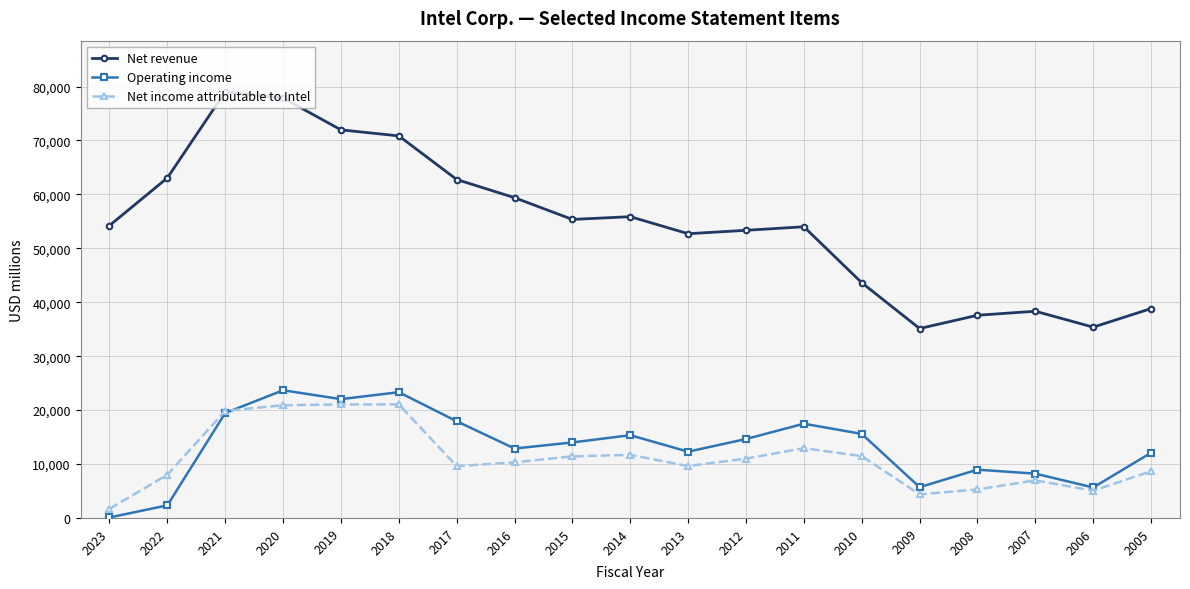

What is the value of the Net income attributable to Intel point at the 3rd from the left?

19868